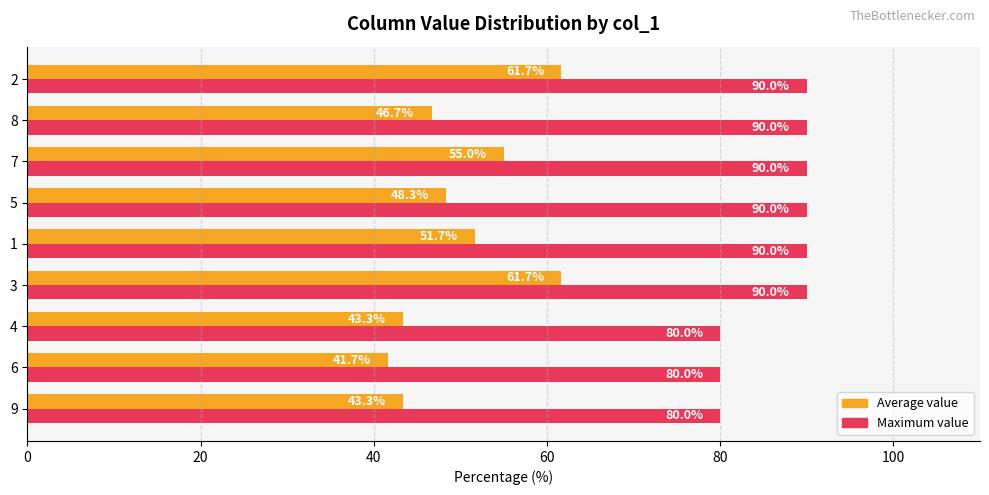

Is the value of Maximum value at 3 greater than the value of Average value at 9?

Yes